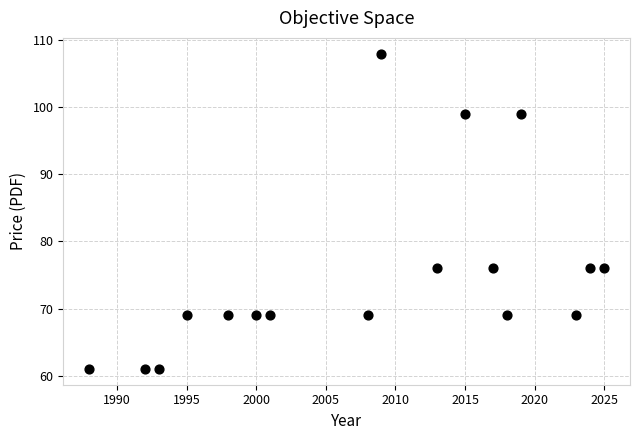

What is the range of X values (max minus min)?

37